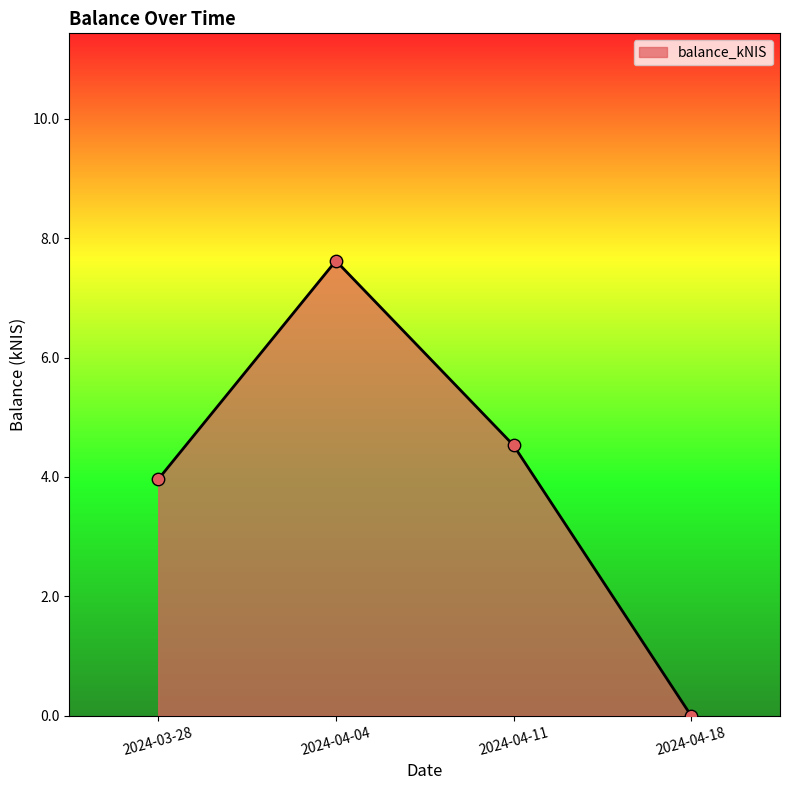

Which has a higher value, 2024-04-18 or 2024-04-11?

2024-04-11